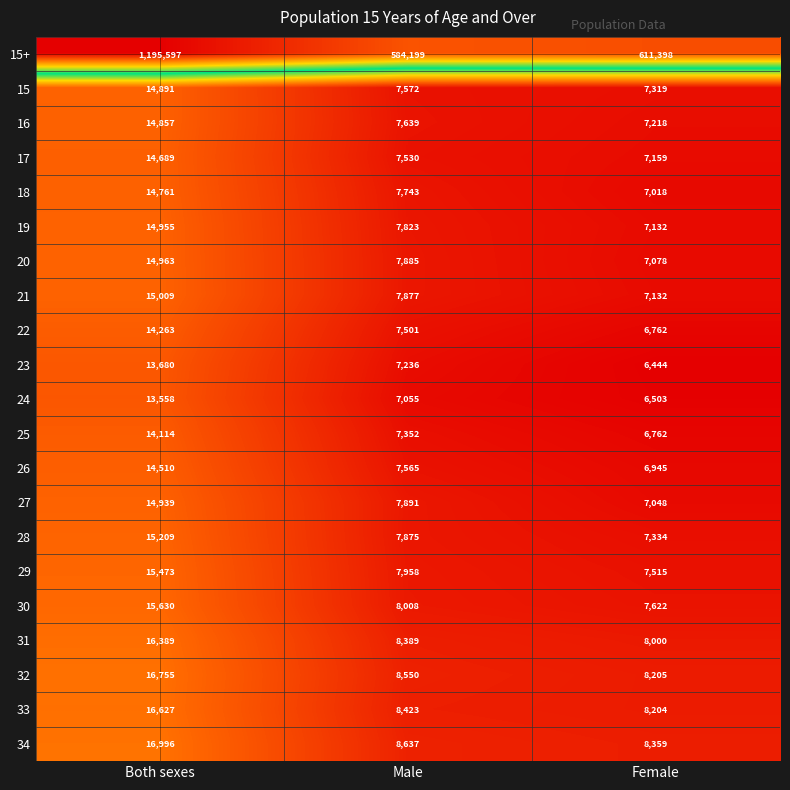

The value of 18 at Male is 7743. True or false?

True